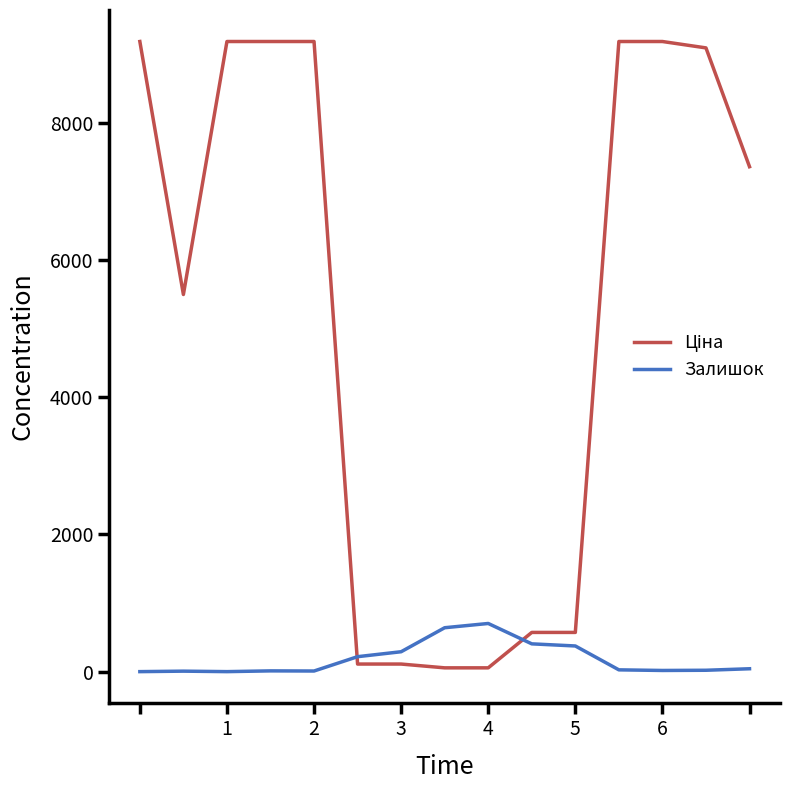

What is the maximum value shown in the chart?

9185.1